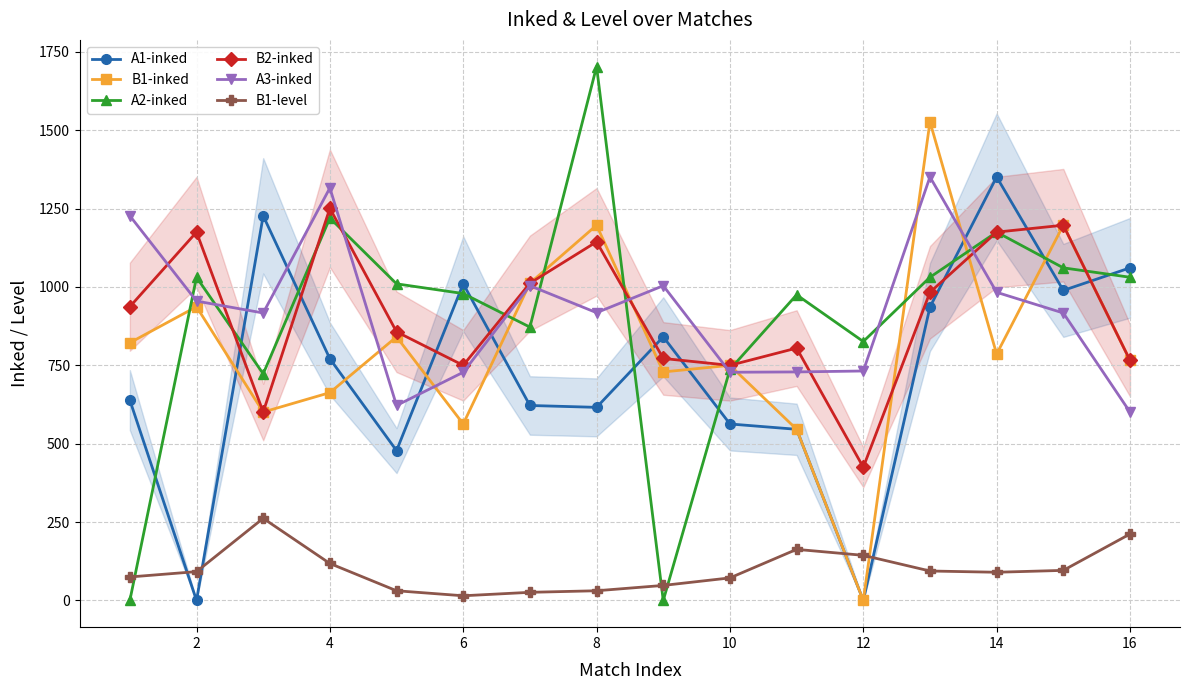

Does the chart have visible grid lines?

Yes